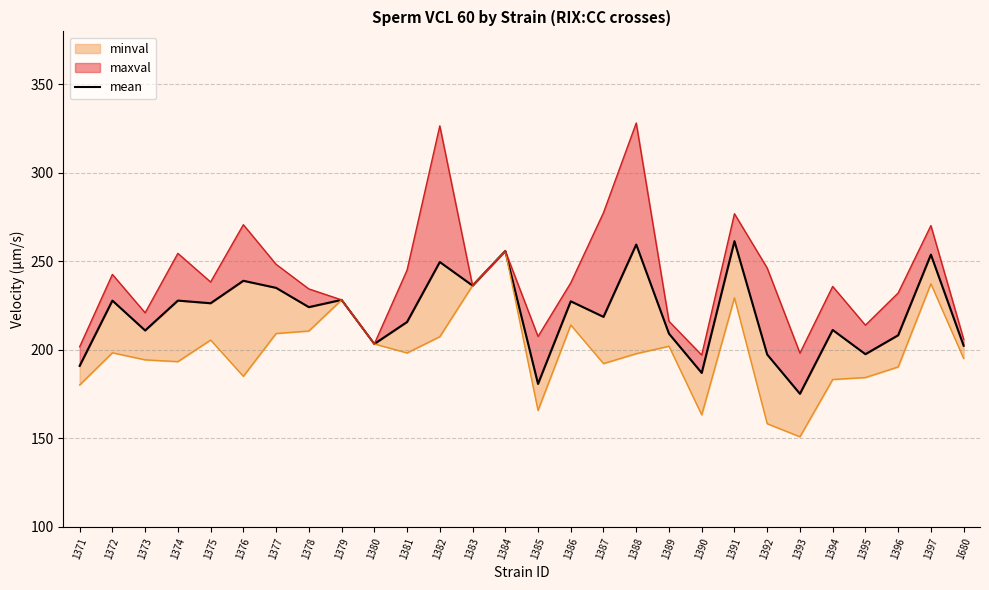

How many points are lower than both their immediate neighbors (excluding endpoints)?

10